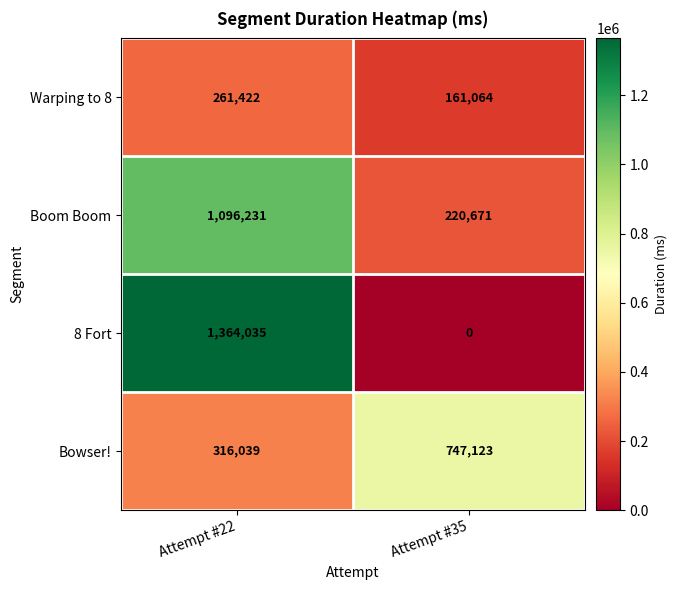

What is the sum of all Boom Boom values?

1316902